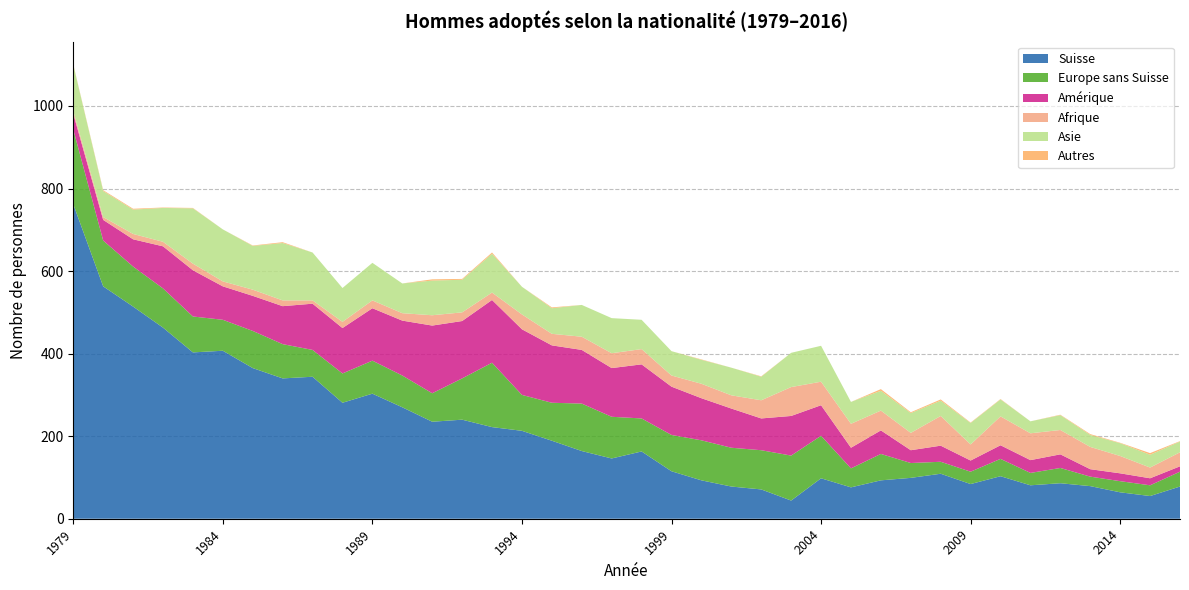

Reading left to right, transcribe all the data shown in this chart.

Suisse: 762	563	514	463	403	407	365	340	344	281	303	270	235	240	222	213	189	164	146	163	115	93	78	71	44	98	76	93	99	109	84	103	81	86	79	64	55	78
Europe sans Suisse: 181	111	97	95	87	75	90	83	65	71	80	77	69	100	156	87	92	115	101	80	88	97	94	95	109	103	46	64	36	29	30	42	30	37	23	27	26	36
Amérique: 38	50	66	102	112	81	85	92	112	110	127	133	164	139	152	159	139	130	118	131	117	102	95	77	96	74	50	57	31	39	27	33	31	33	18	19	17	13
Afrique: 7	7	13	11	16	12	15	14	8	15	19	18	25	21	18	36	28	32	36	37	27	35	32	44	70	57	58	48	42	72	39	70	65	59	54	42	26	34
Asie: 112	63	59	82	134	126	106	139	116	82	91	72	84	79	94	67	62	77	85	71	59	58	67	57	83	87	53	48	48	37	52	41	29	36	29	31	31	26
Autres: 1	2	2	1	1	0	1	2	0	0	0	0	3	2	3	0	2	0	0	0	0	1	0	1	0	0	0	4	2	3	1	1	0	1	2	1	4	1